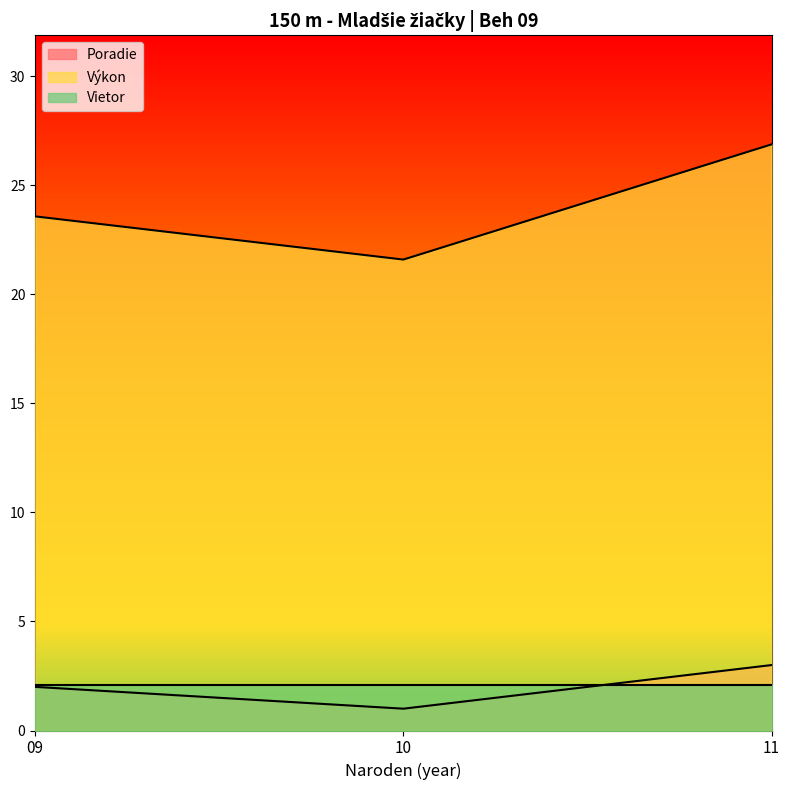

Is the value of Poradie at 09 greater than the value of Výkon at 09?

No